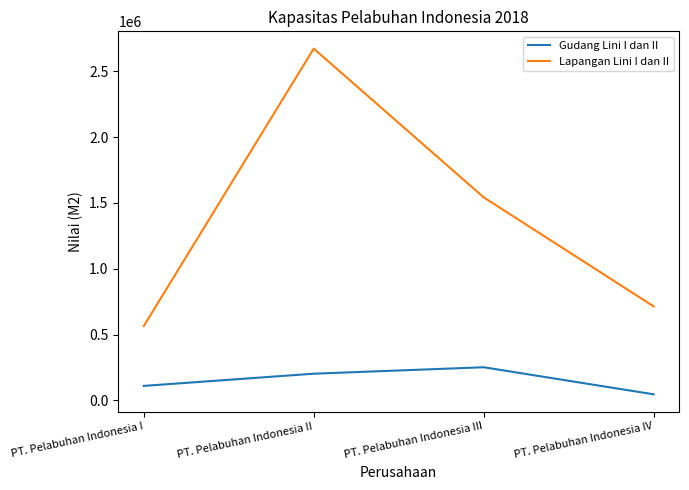

What is the difference between the Lapangan Lini I dan II values at PT. Pelabuhan Indonesia II and PT. Pelabuhan Indonesia I?

2107155